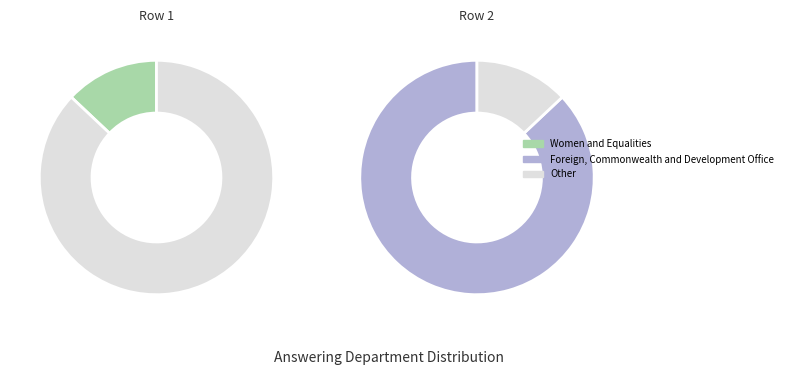

How many slices are in this pie chart?

2